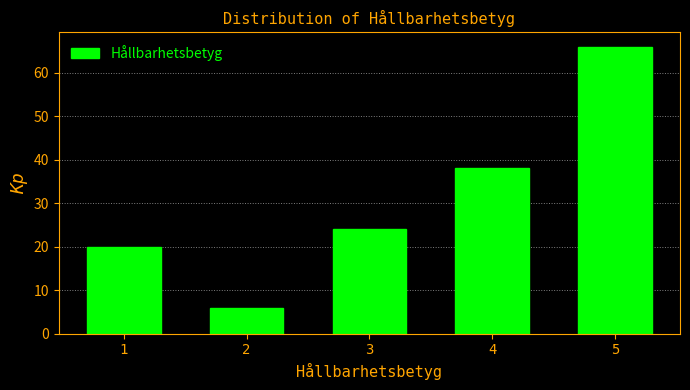

Reading left to right, list all the values displayed in this chart.

20	6	24	38	66